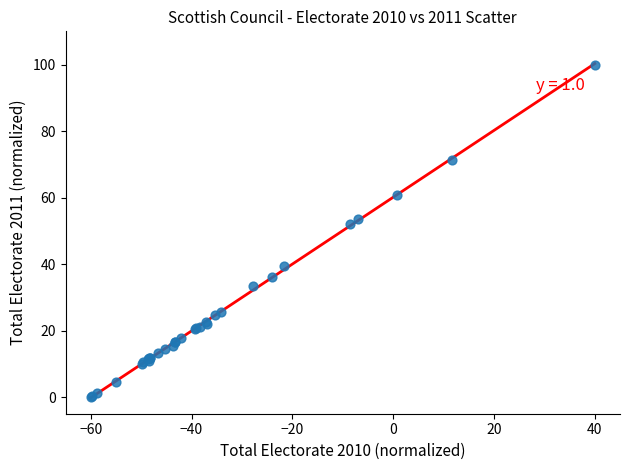

What Y value in the scatter plot is closest to 50?

51.9